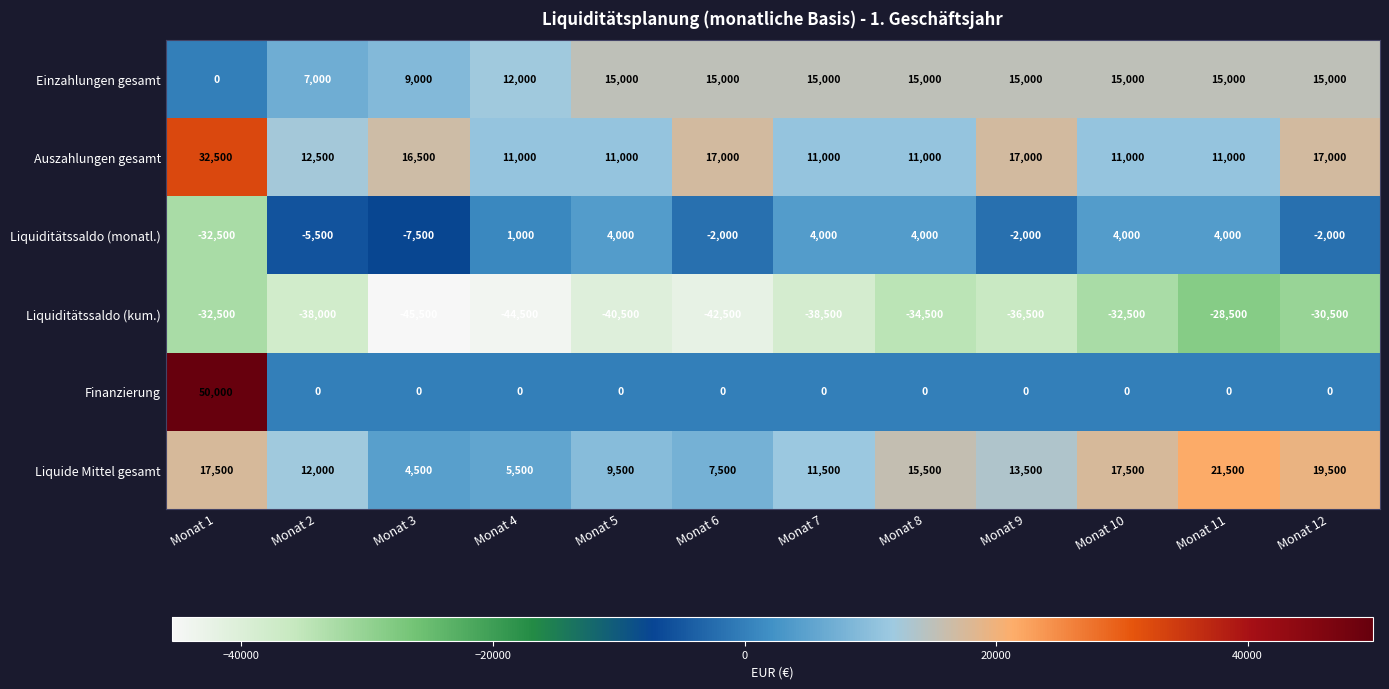

List the series in order of their peak value, highest first.

Finanzierung, Auszahlungen gesamt, Liquide Mittel gesamt, Einzahlungen gesamt, Liquiditätssaldo (monatl.), Liquiditätssaldo (kum.)